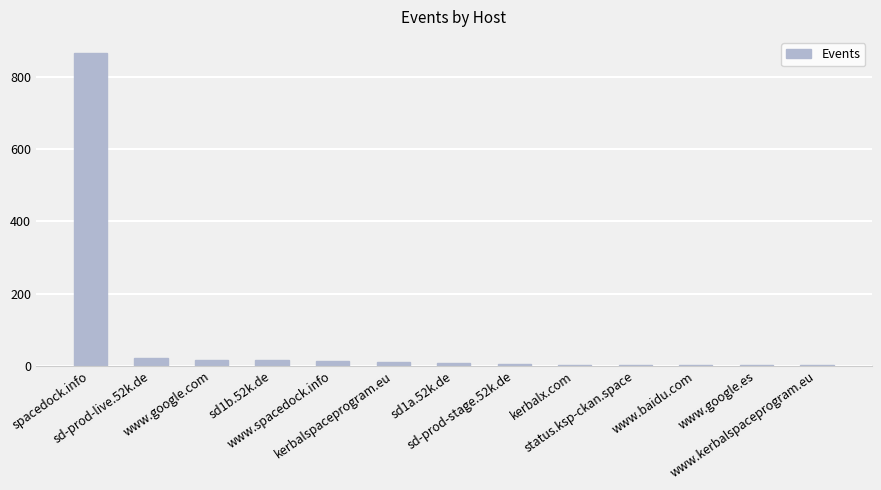

How many data points does each series have?

13